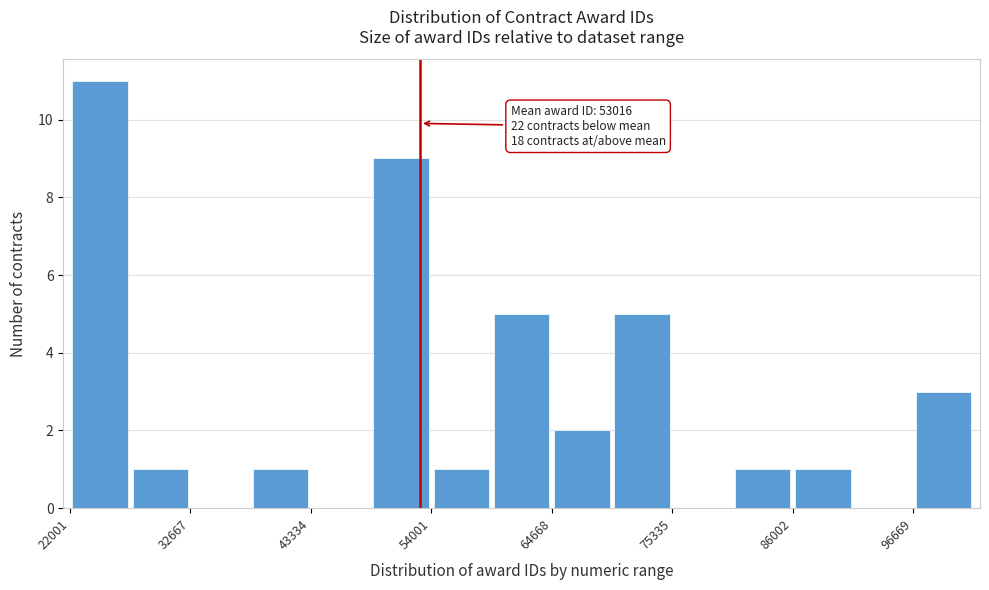

Read against the x-axis, roughly where is the centre of the tallest bar?

24000